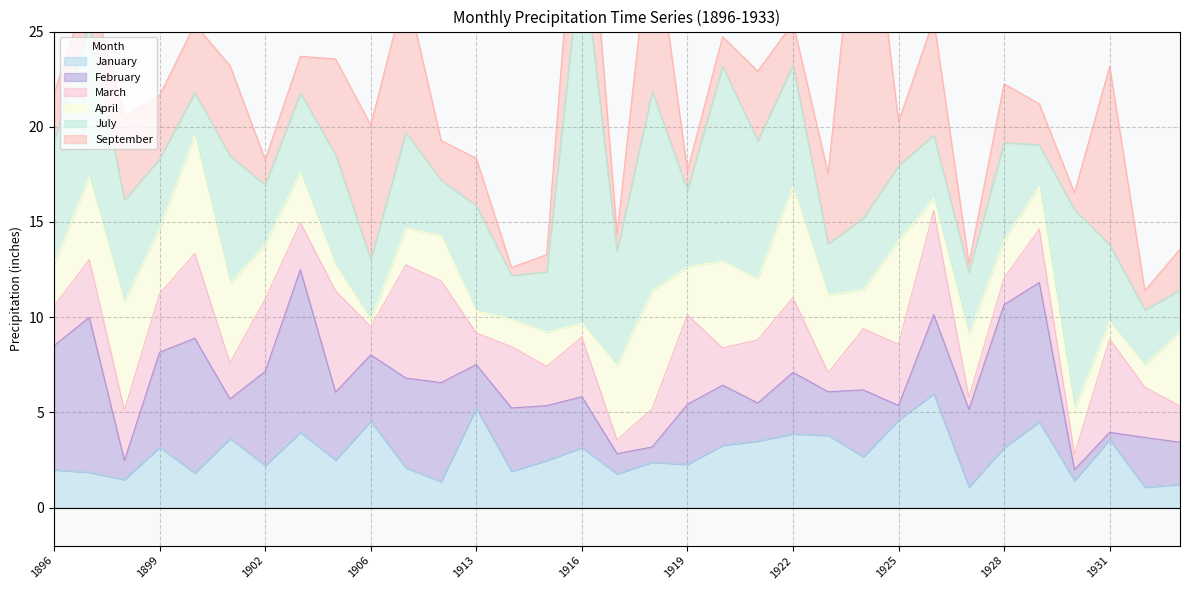

Where is April nearest to the value 3?

1902